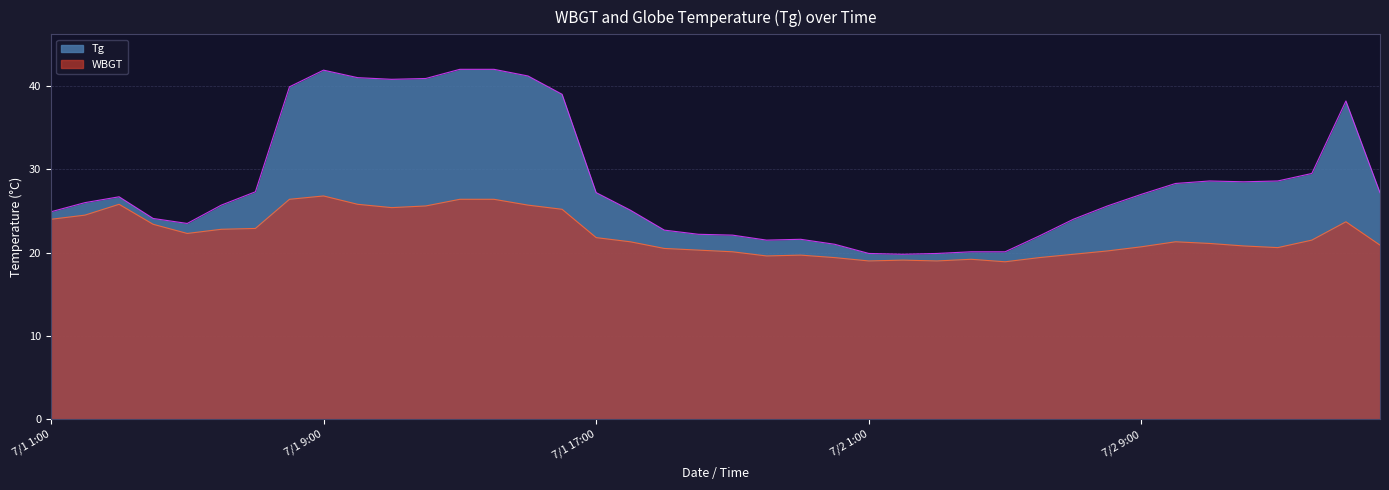

How many lines are shown in the chart?

2